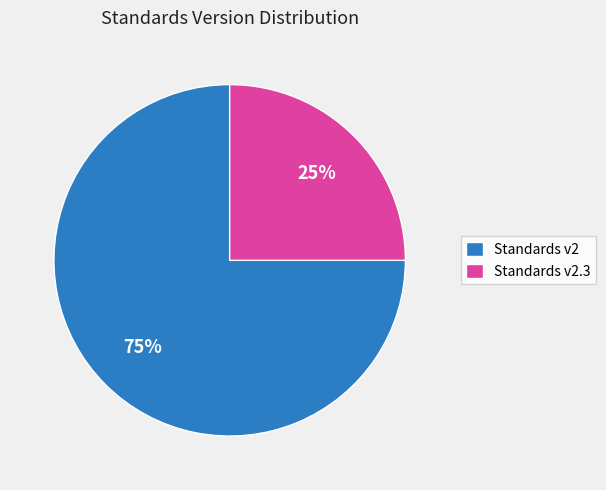

Count the number of slices in the pie.

2